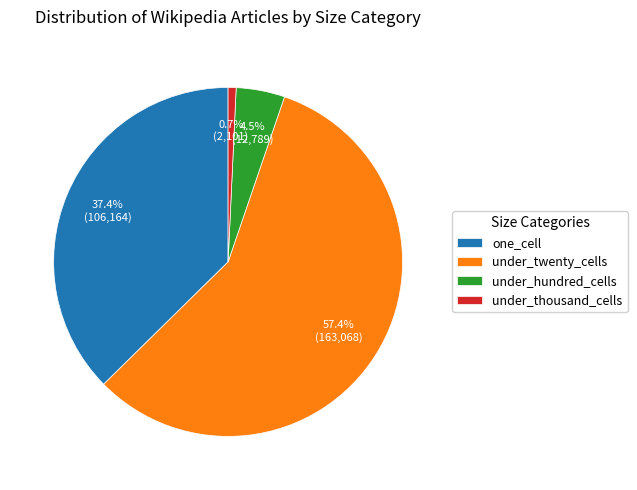

To the nearest percent, what is the difference between the largest and smallest slice percentages?

57%